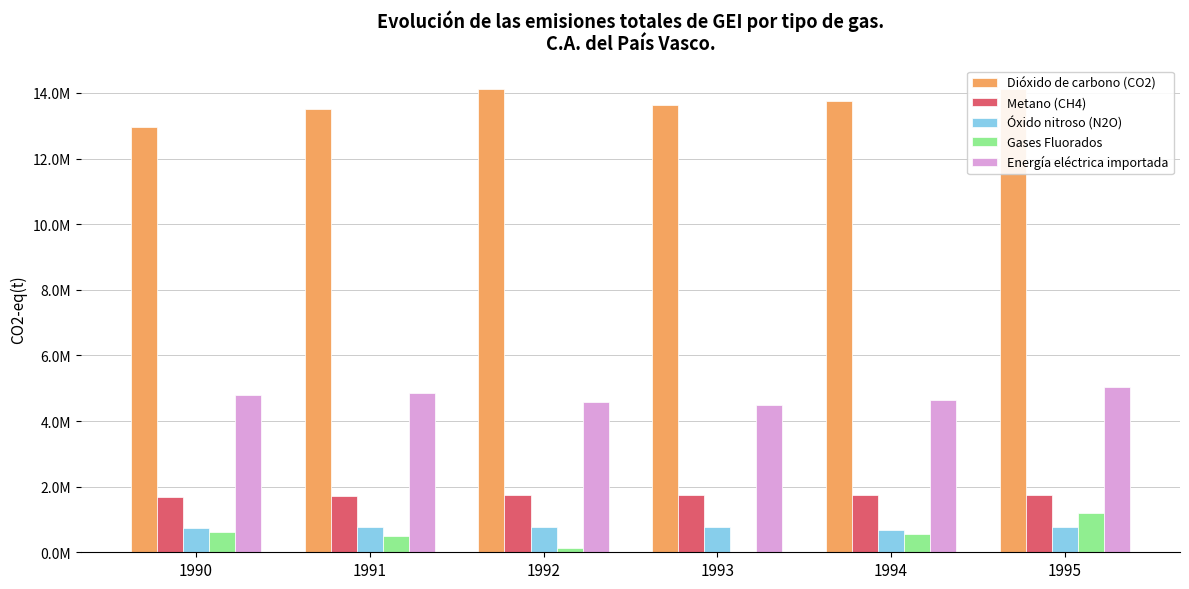

Is the value of Energía eléctrica importada at 1995 greater than the value of Óxido nitroso (N2O) at 1995?

Yes